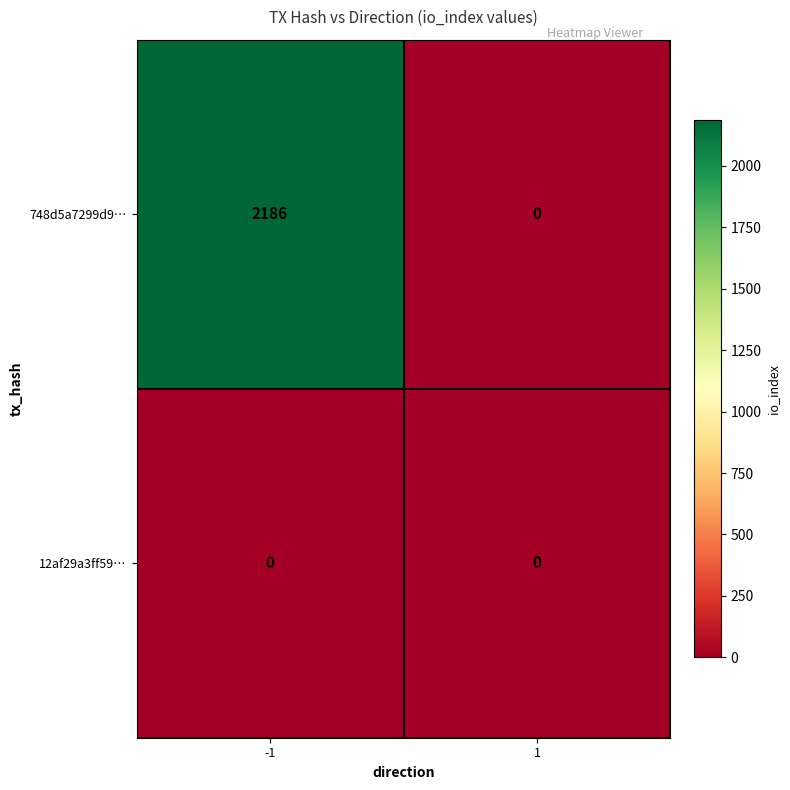

List the series in order of their peak value, highest first.

748d5a7299d9…, 12af29a3ff59…